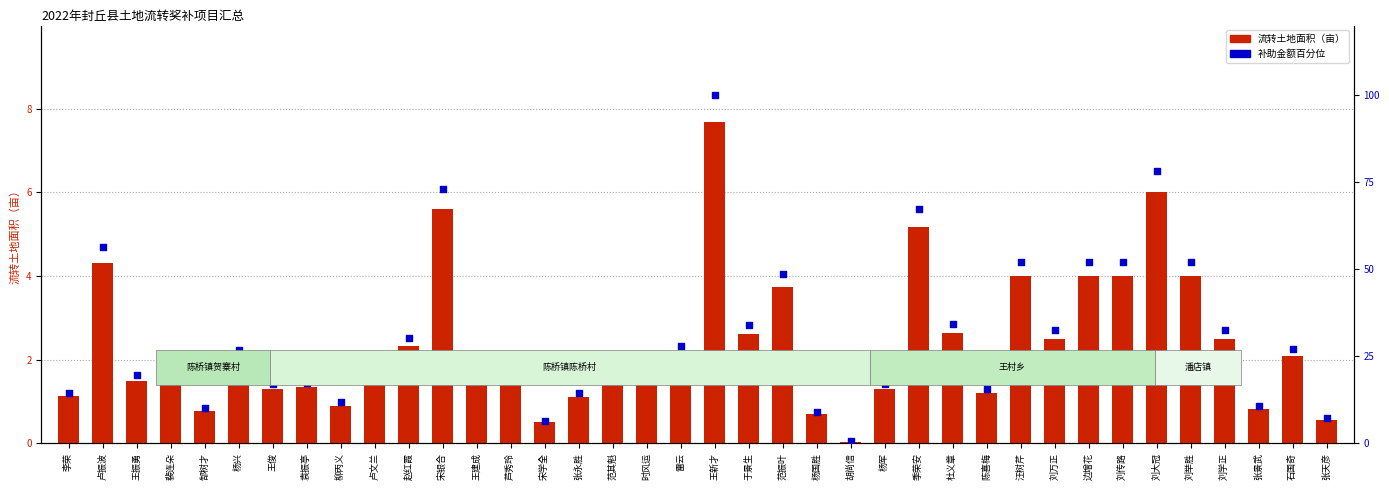

What are all the series names shown in the legend?

流转土地面积（亩）, 补助金额百分位